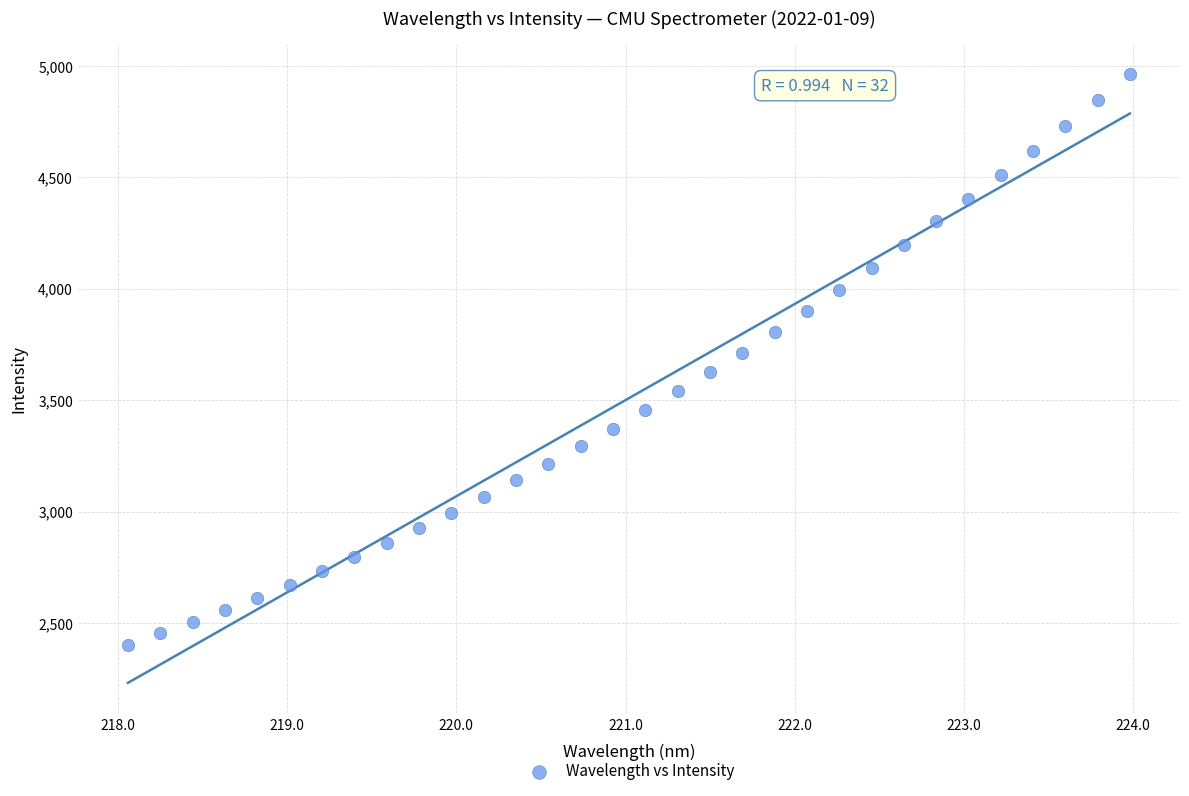

What is the range of X values (max minus min)?

5.9